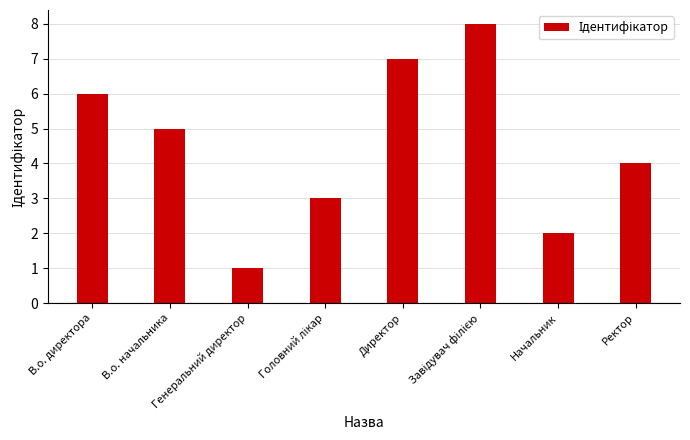

What is the label of the 5th bar from the left?

Директор